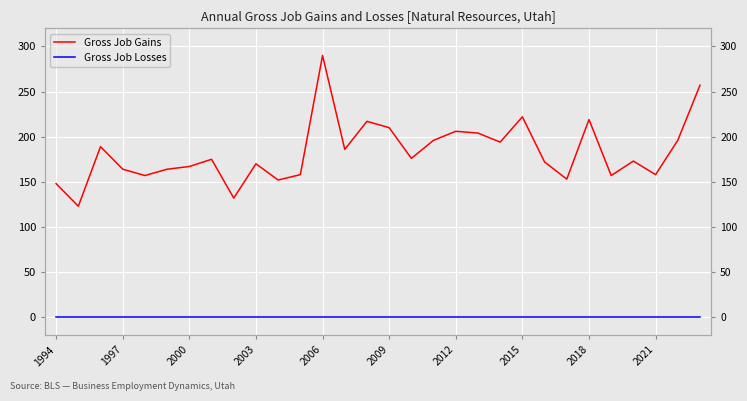

True or false: Gross Job Losses and Gross Job Gains cross at least once.

False